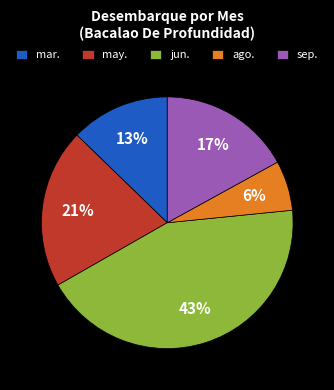

Does jun. represent more than half of the total?

No